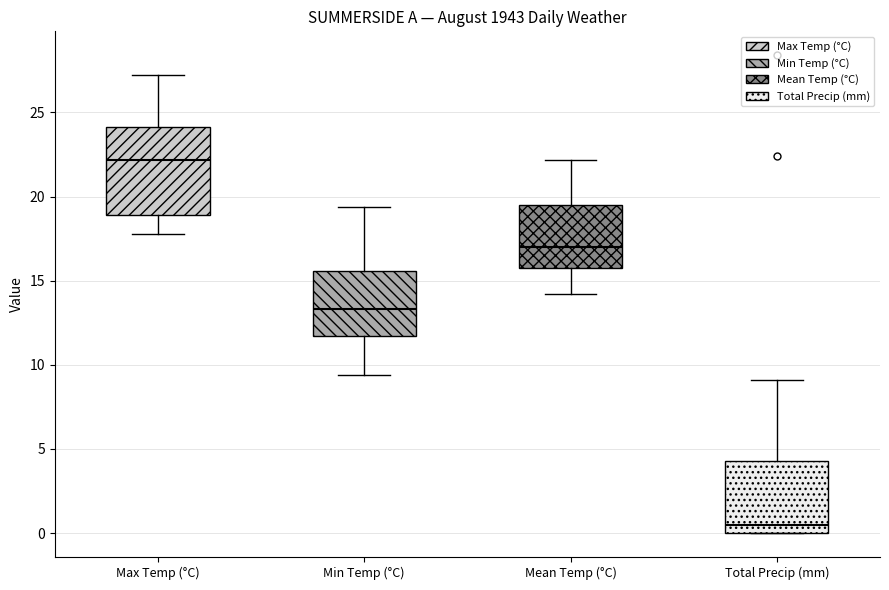

Reading left to right, transcribe this box plot: for each box, give where its median line is, the range the box spans, and where its two whiskers end, as read against the y-axis. The values are not printed on the chart, so give them approximately, as read against the axis.

Max Temp (°C): median 22.0, box 19.0 to 24.0, whiskers 18.0 to 27.0
Min Temp (°C): median 13.5, box 11.5 to 15.5, whiskers 9.5 to 19.5
Mean Temp (°C): median 17.0, box 16.0 to 19.5, whiskers 14.0 to 22.0
Total Precip (mm): median 0.5, box 0.0 to 4.5, whiskers 0.0 to 9.0